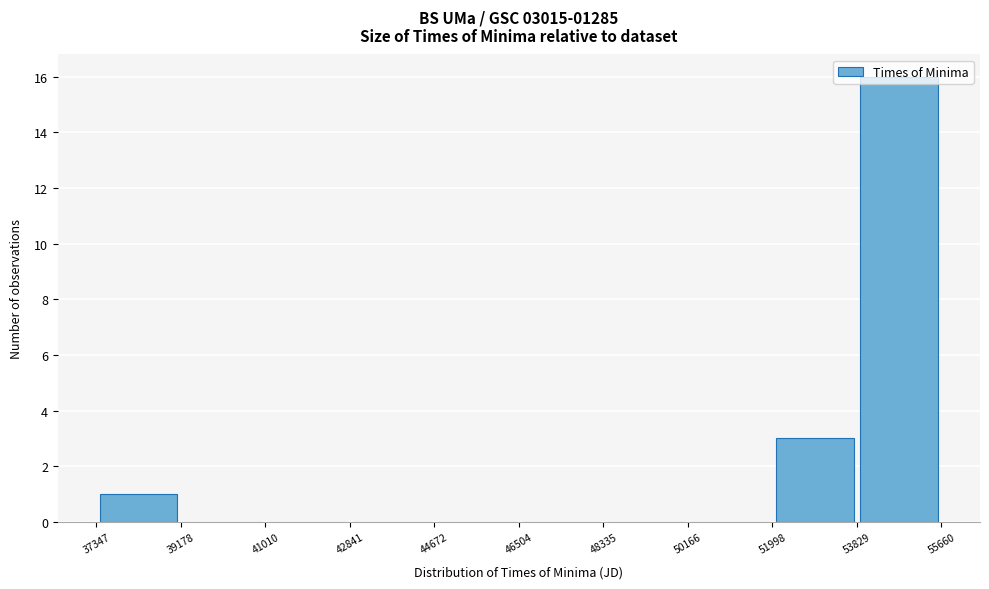

Reading left to right, list every bar in this chart as the range it spans on the x-axis followed by its height. The values are not printed on the chart, so give them approximately, as read against the axis.

37347 to 39178: 1
39178 to 41010: 0
41010 to 42841: 0
42841 to 44672: 0
44672 to 46504: 0
46504 to 48335: 0
48335 to 50166: 0
50166 to 51998: 0
51998 to 53829: 3
53829 to 55660: 16